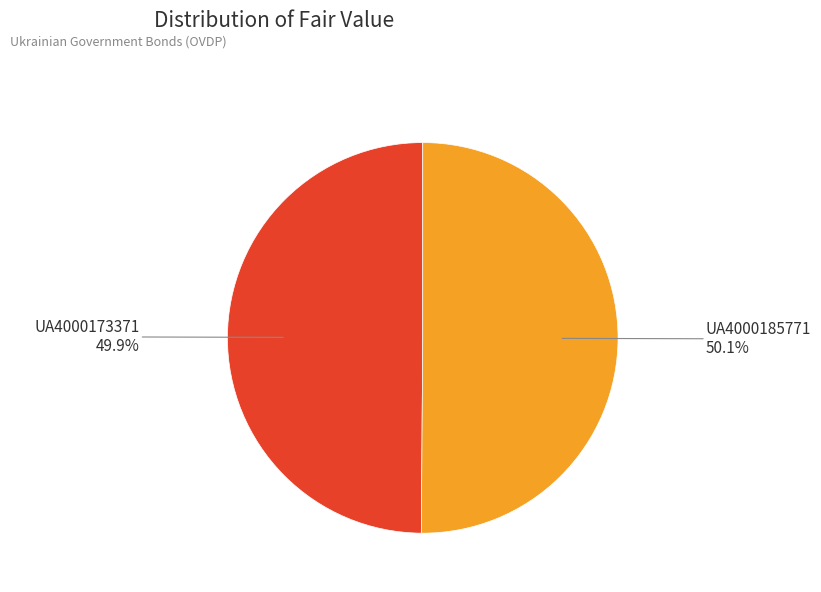

Does any single category account for the majority?

Yes